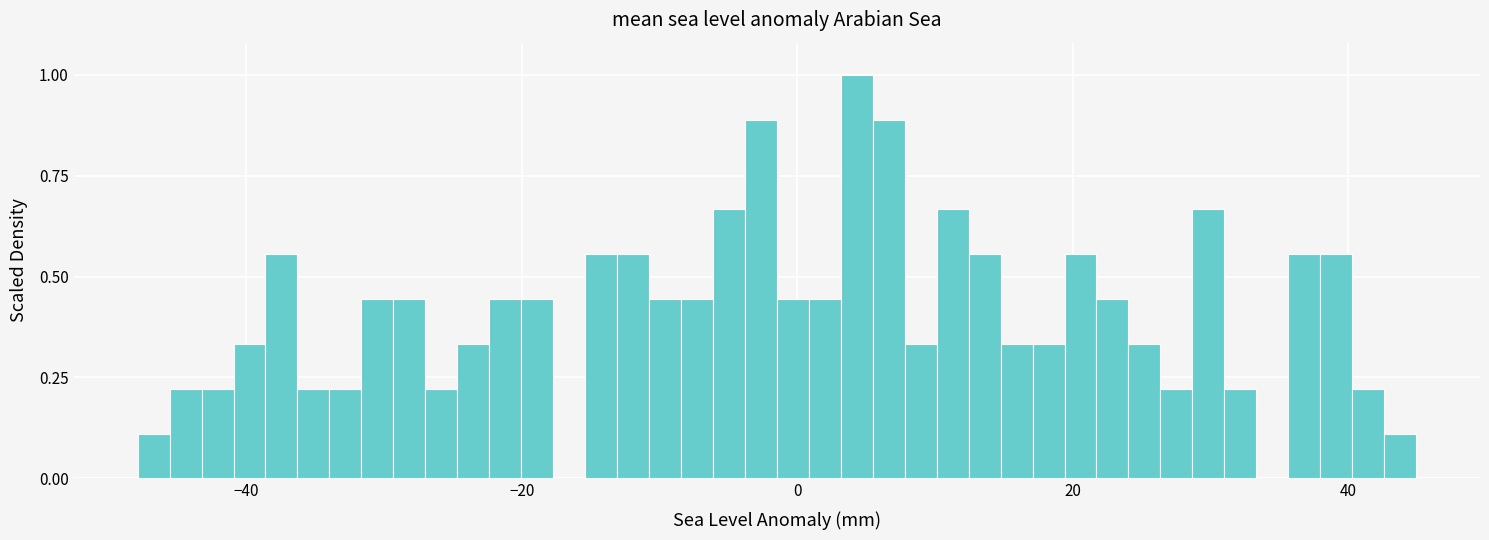

Read against the x-axis, roughly where is the centre of the tallest bar?

4